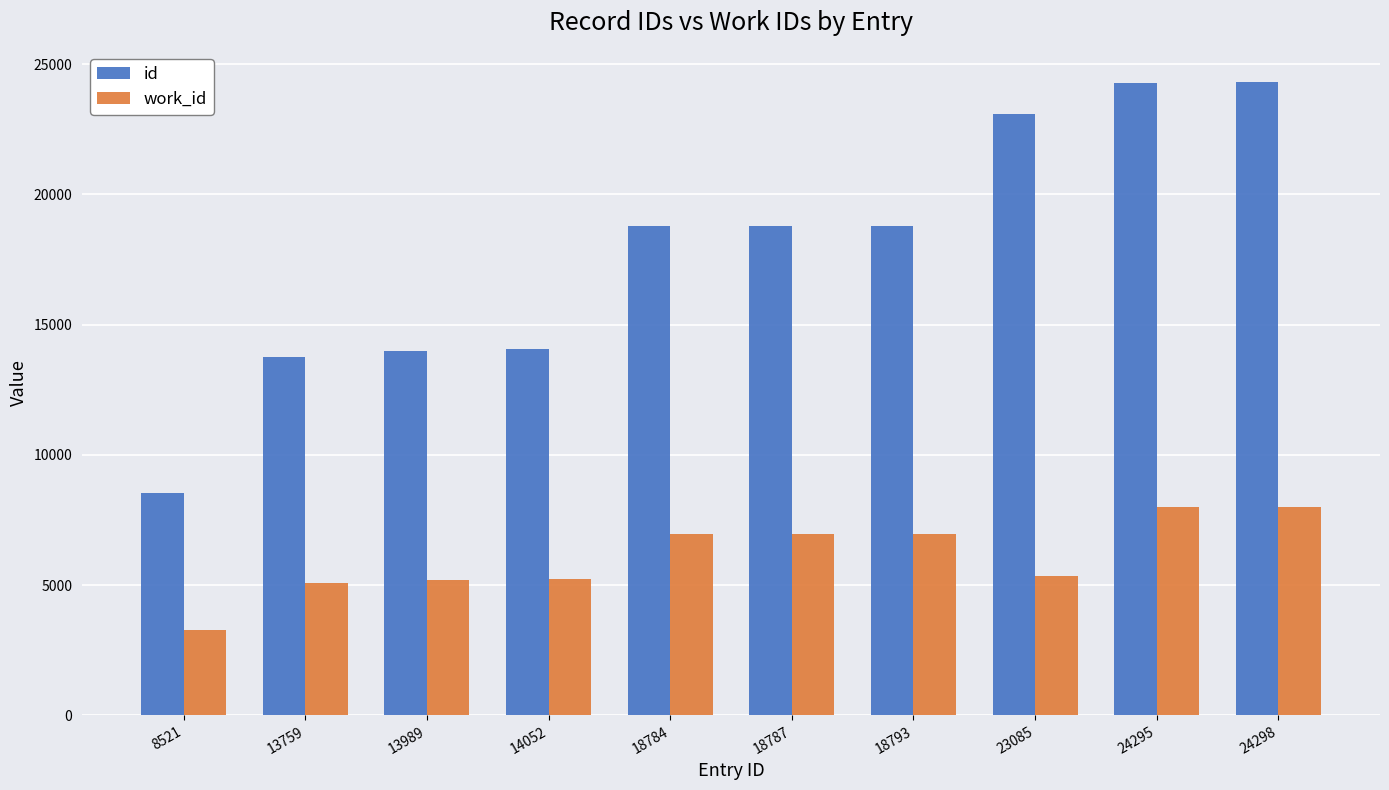

The work_id series shows 6933 at 14052. True or false?

False